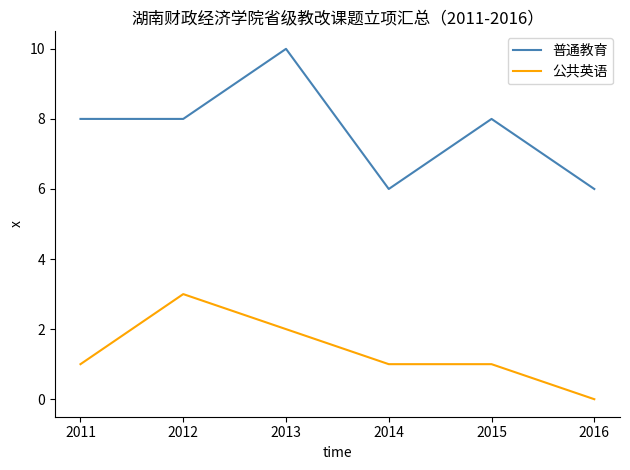

Which series changed the most between 2013 and 2016?

普通教育